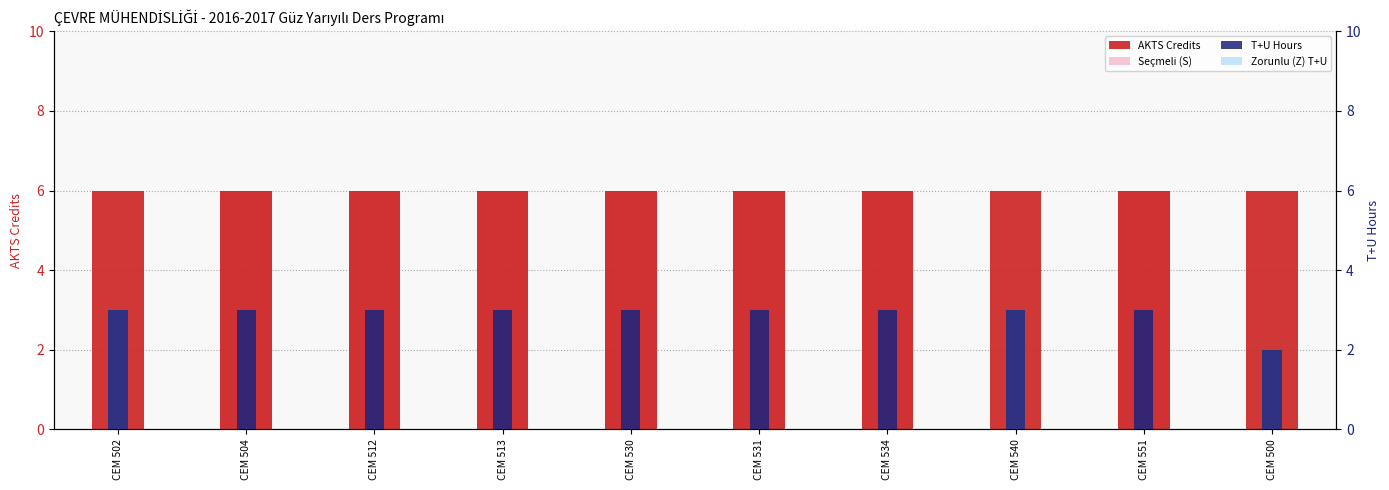

What is the average value of the Zorunlu (Z) T+U series?

1